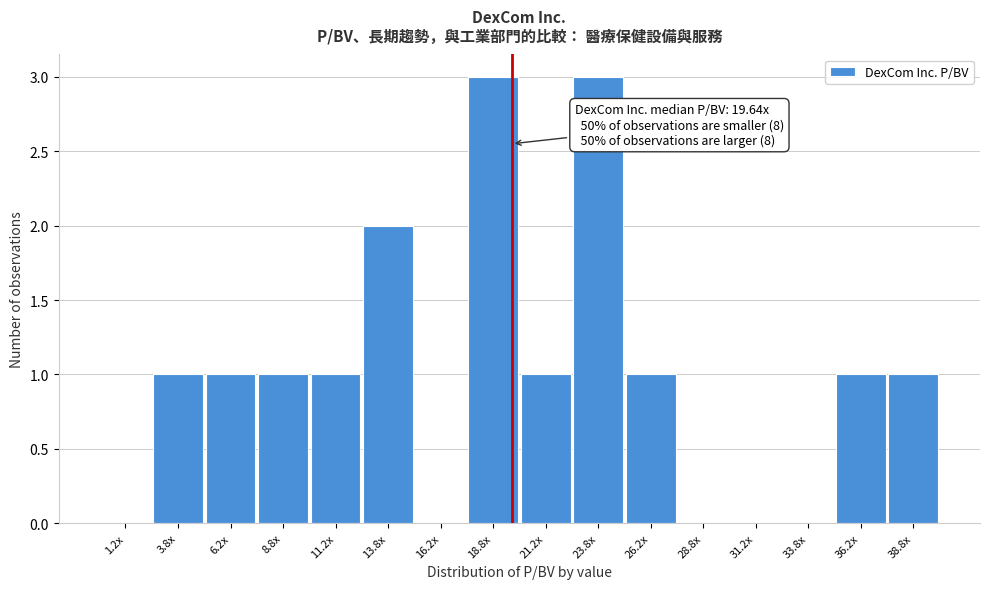

Reading right to left, list all the values displayed in this chart.

38.8x=1	36.2x=1	33.8x=0	31.2x=0	28.8x=0	26.2x=1	23.8x=3	21.2x=1	18.8x=3	16.2x=0	13.8x=2	11.2x=1	8.8x=1	6.2x=1	3.8x=1	1.2x=0